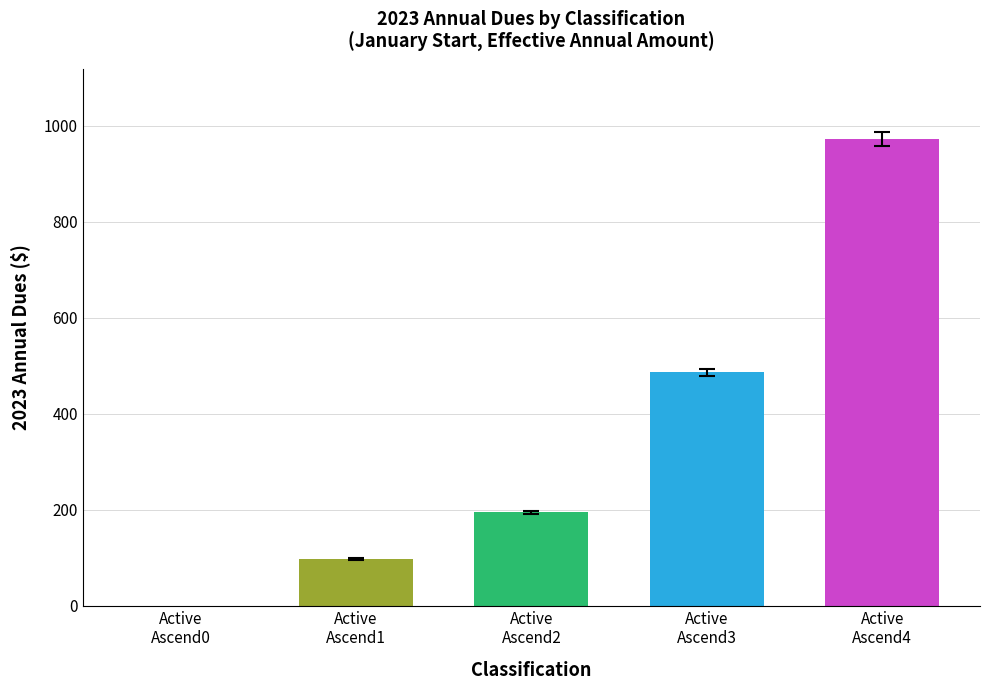

Between Active
Ascend3 and Active
Ascend4, which is larger?

Active
Ascend4